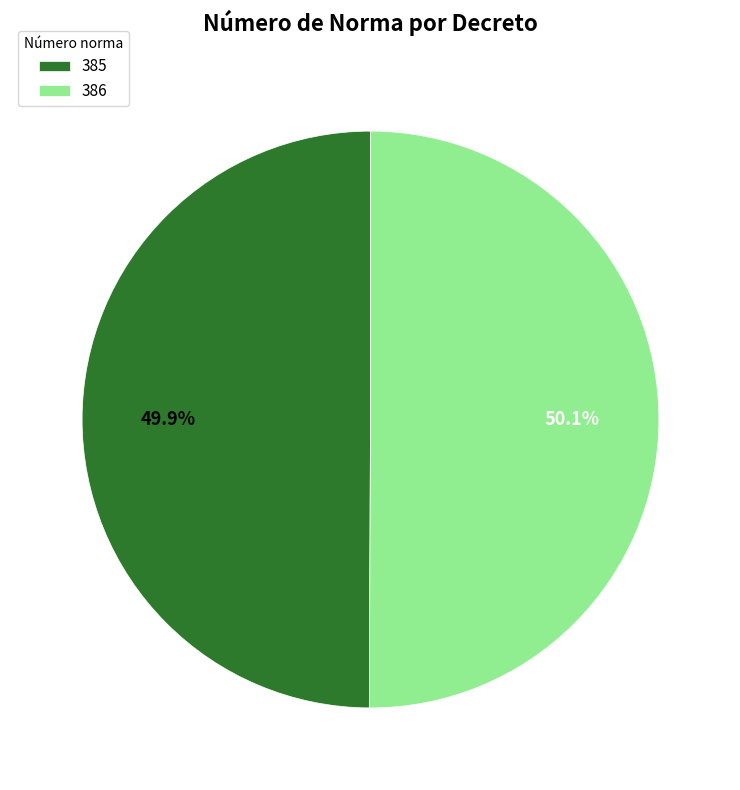

To the nearest percent, what portion does 386 represent?

50%